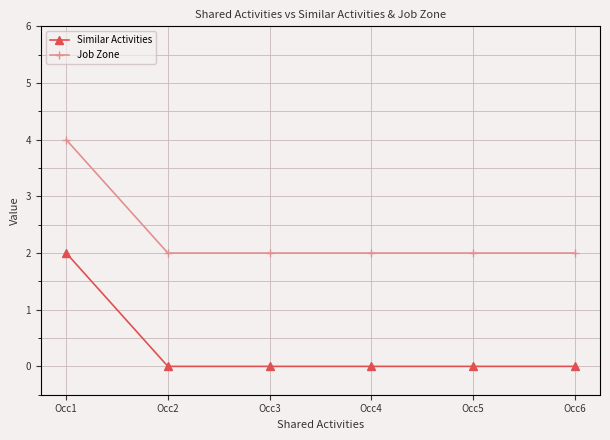

Reading left to right, list all the values displayed in this chart.

Similar Activities: Occ1=2	Occ2=0	Occ3=0	Occ4=0	Occ5=0	Occ6=0
Job Zone: Occ1=4	Occ2=2	Occ3=2	Occ4=2	Occ5=2	Occ6=2